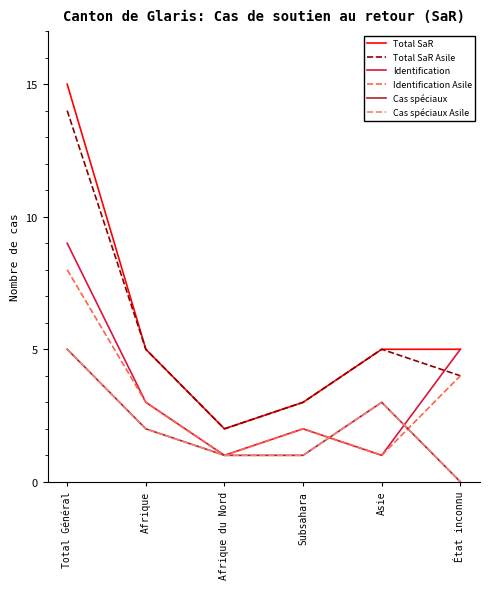

Where does the Cas spéciaux series first go above 2?

Total Général